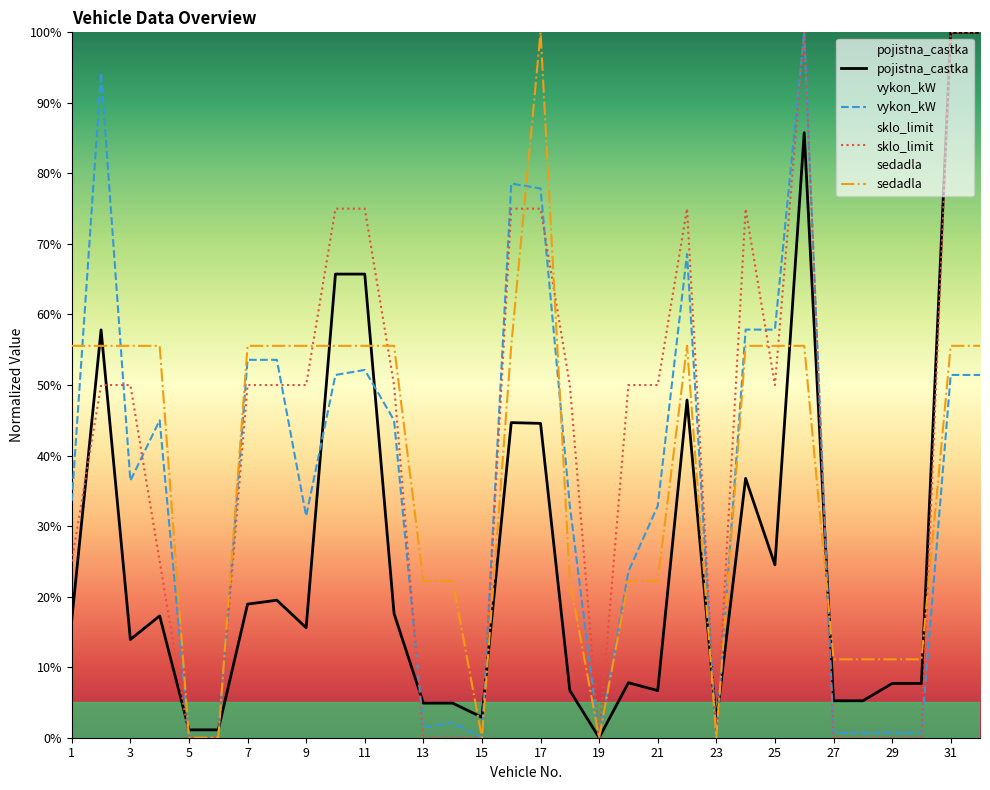

The vykon_kW series shows 54.7 at 17. True or false?

False